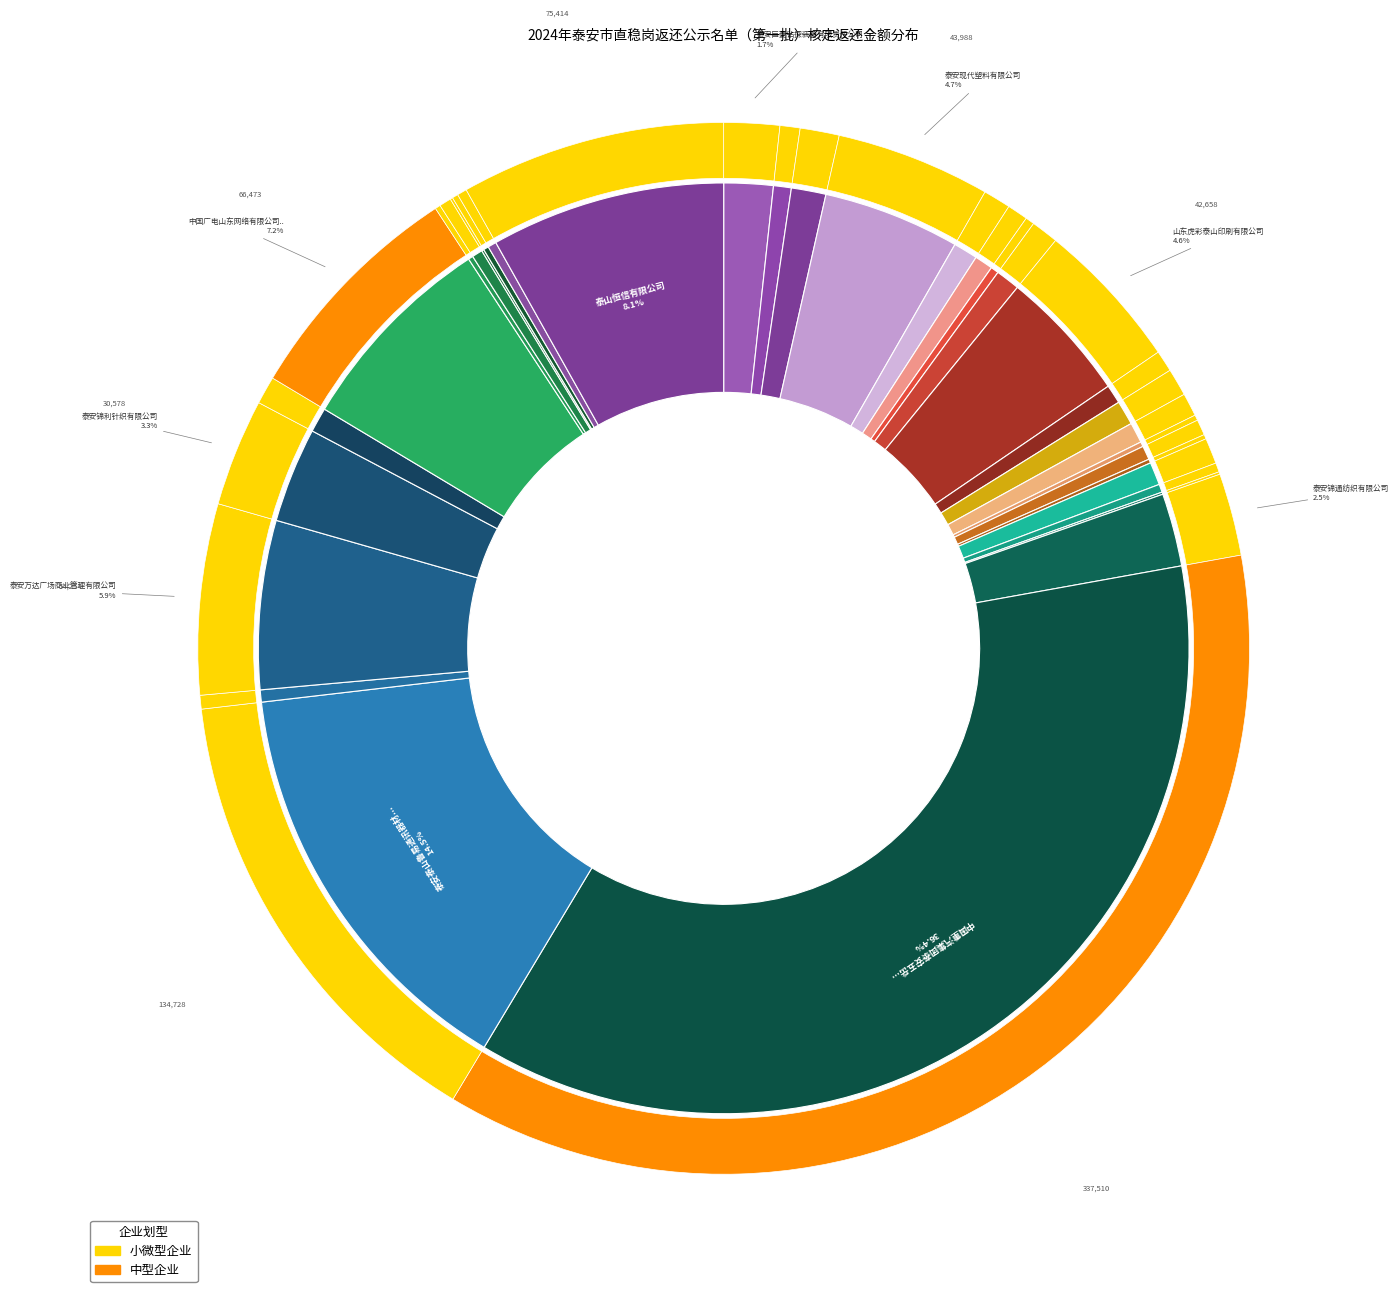

What is the change in value from 山东美天能源科技股份有限公司 to 泰安中意粉体热工研究院有限公司?

-5360.5